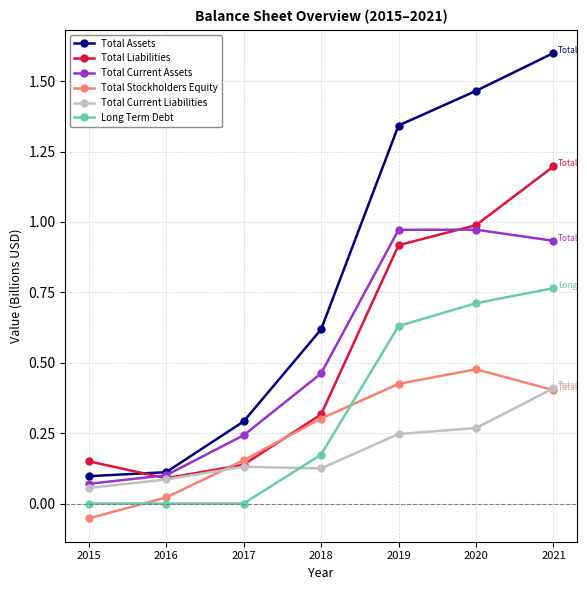

Between 2017 and 2018, which series saw the biggest shift?

Total Assets